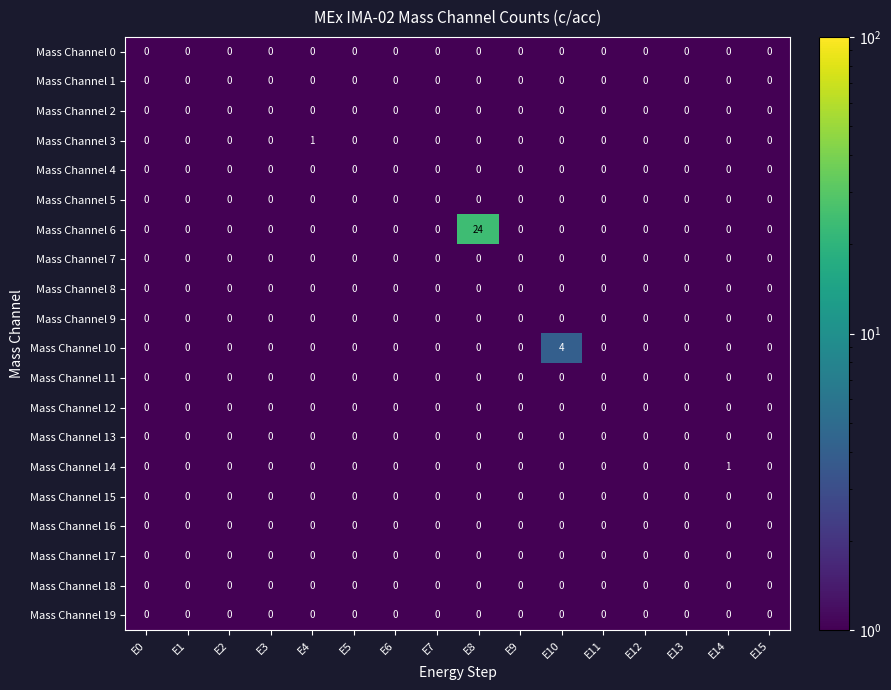

What is the greatest value displayed?

24